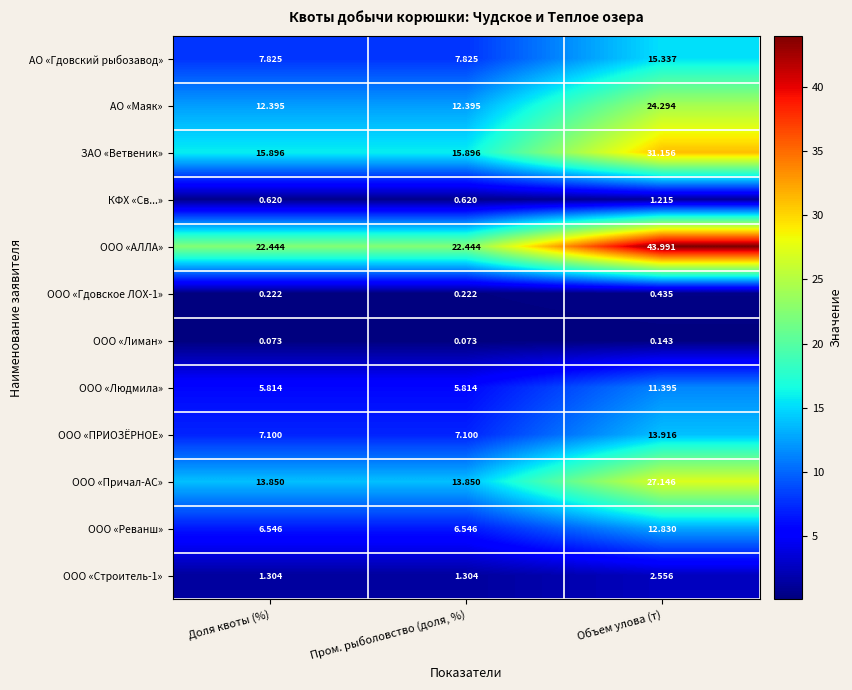

Between Доля квоты (%) and Объем улова (т), which series saw the biggest shift?

ООО «АЛЛА»